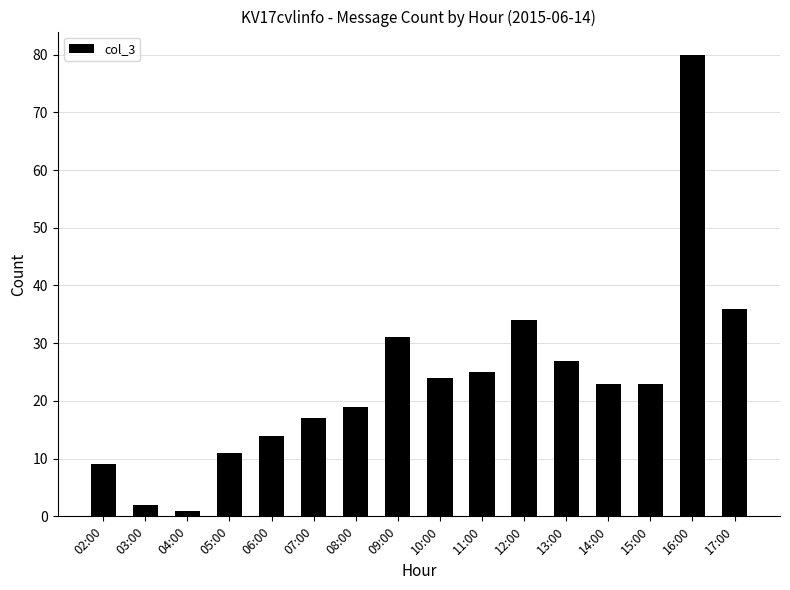

Reading left to right, extract all data points from this chart.

02:00=9	03:00=2	04:00=1	05:00=11	06:00=14	07:00=17	08:00=19	09:00=31	10:00=24	11:00=25	12:00=34	13:00=27	14:00=23	15:00=23	16:00=80	17:00=36